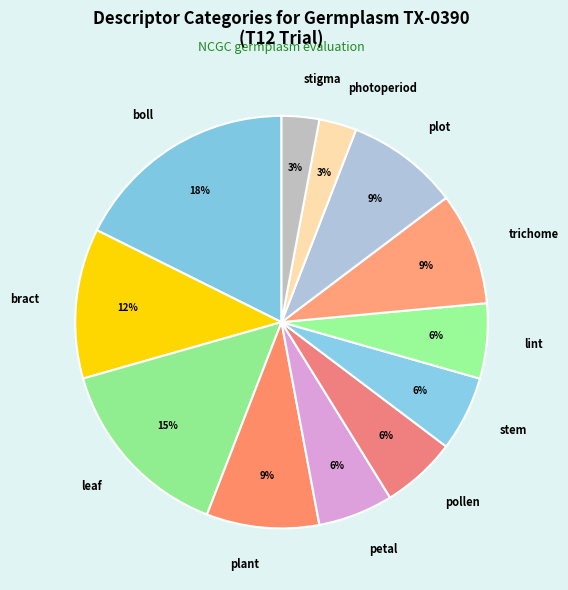

True or false: stigma accounts for 16% of the total.

False